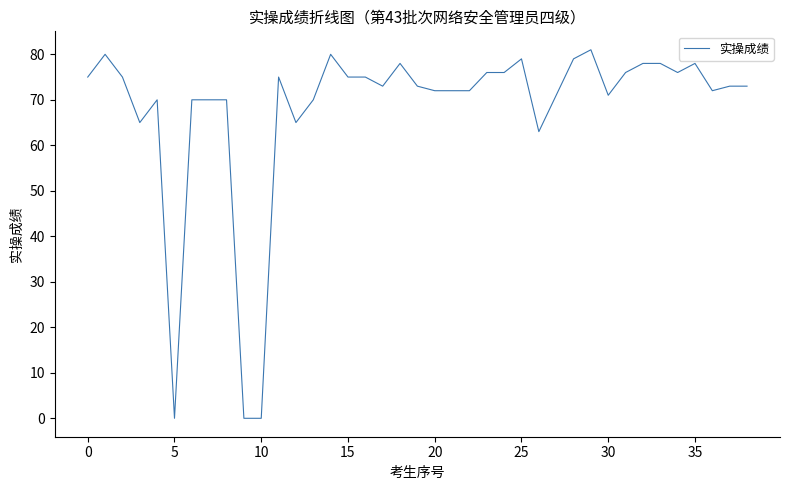

What is the maximum value shown in the chart?

81